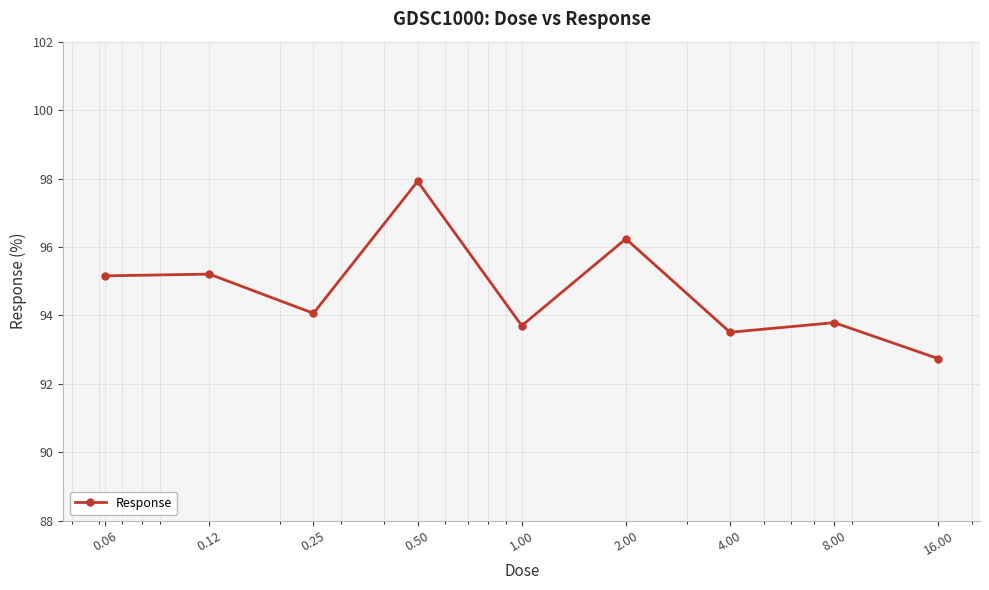

Reading left to right, list all the values displayed in this chart.

95.2	95.2	94.1	97.9	93.7	96.2	93.5	93.8	92.7